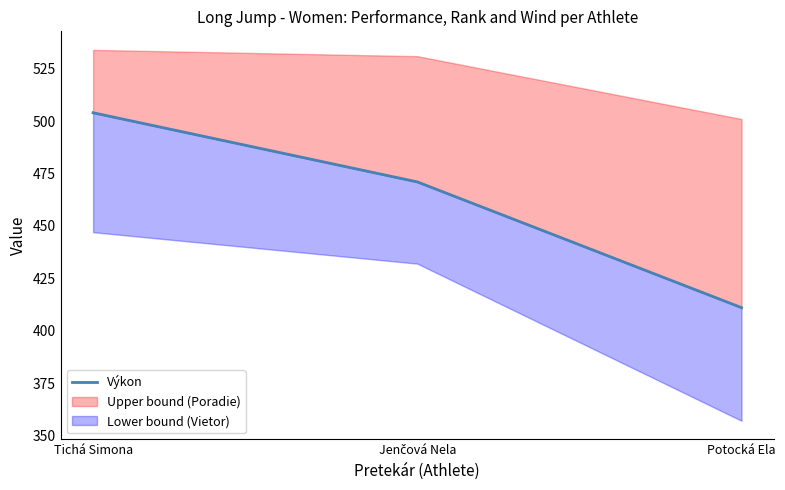

True or false: the data shows 269 at Potocká Ela.

False